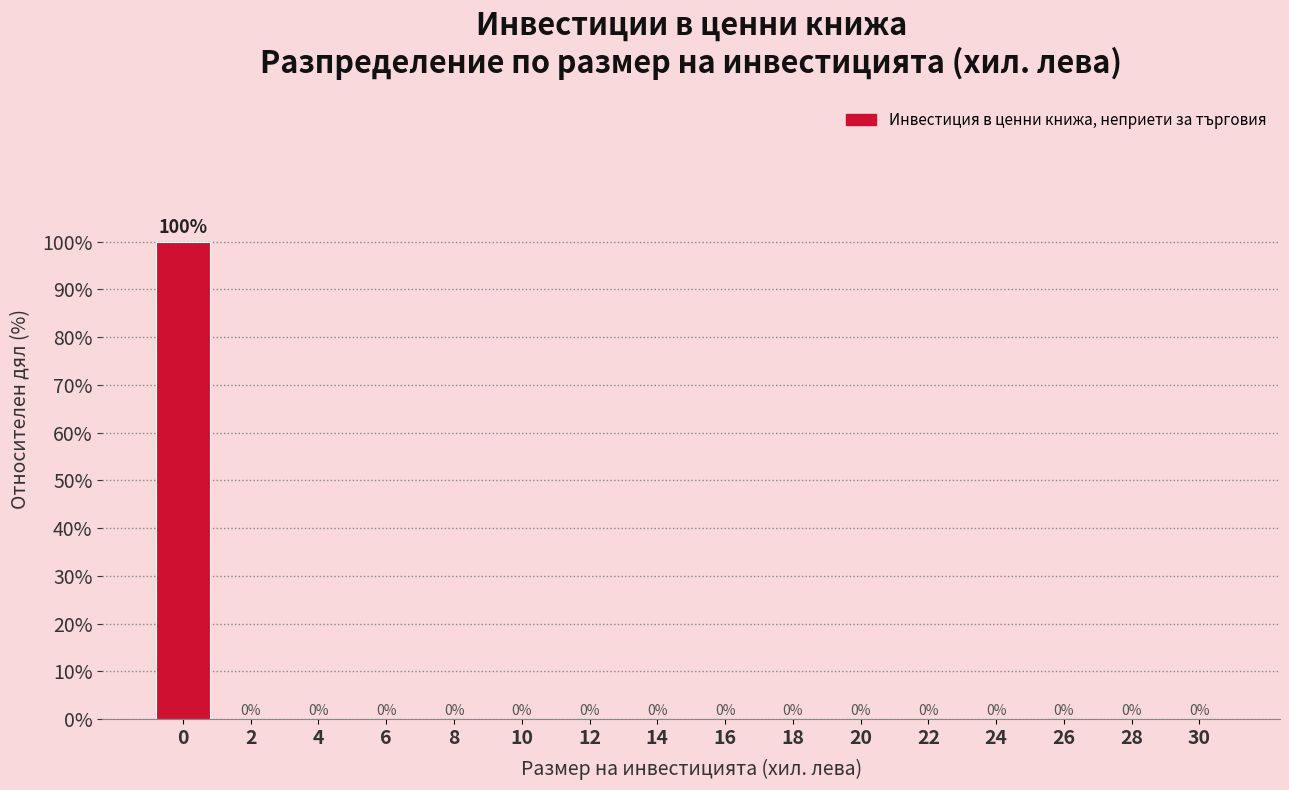

Reading left to right, transcribe all the data shown in this chart.

0=100	2=0	4=0	6=0	8=0	10=0	12=0	14=0	16=0	18=0	20=0	22=0	24=0	26=0	28=0	30=0